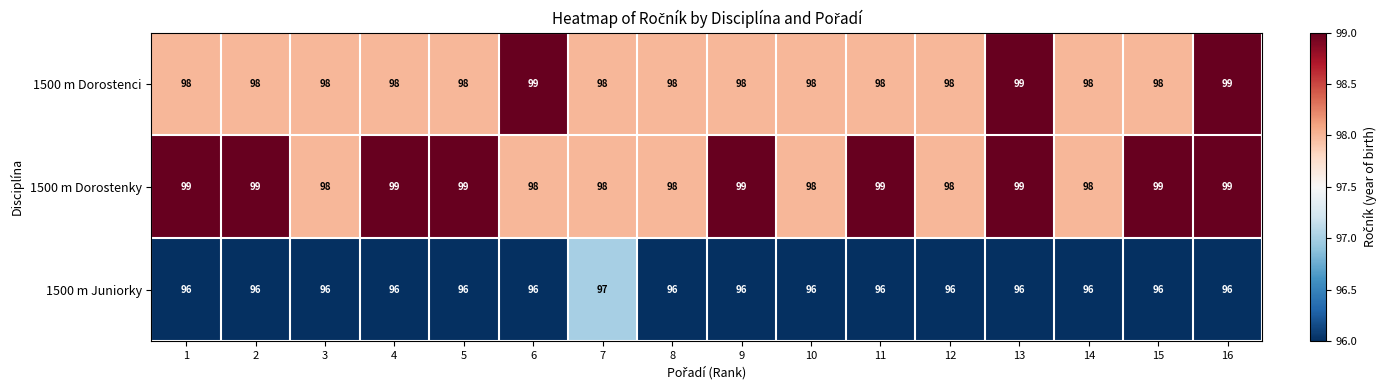

What is the average value of the 1500 m Dorostenky series?

99